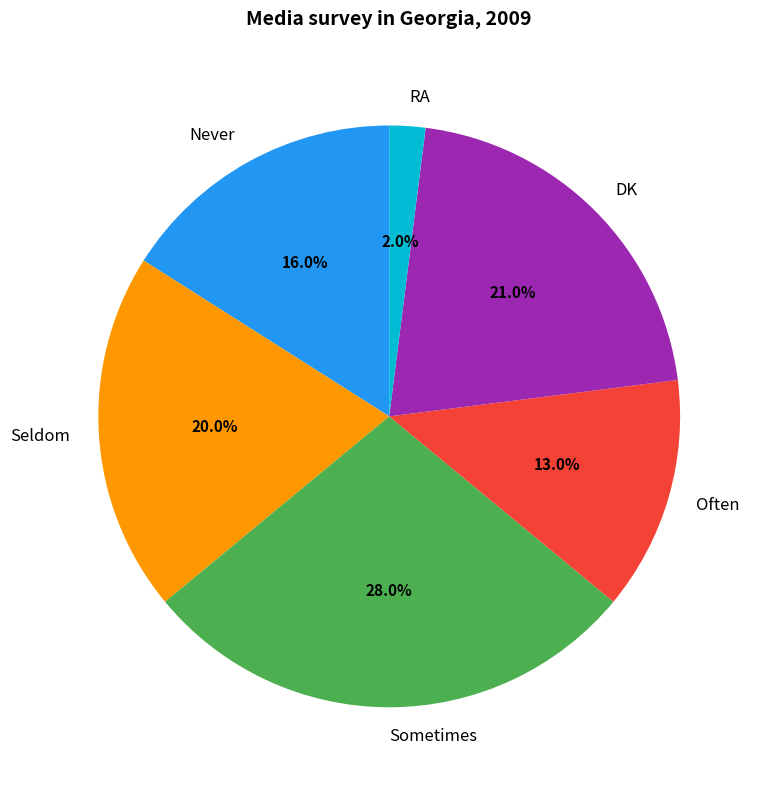

Rank the categories by value from lowest to highest.

RA, Often, Never, Seldom, DK, Sometimes